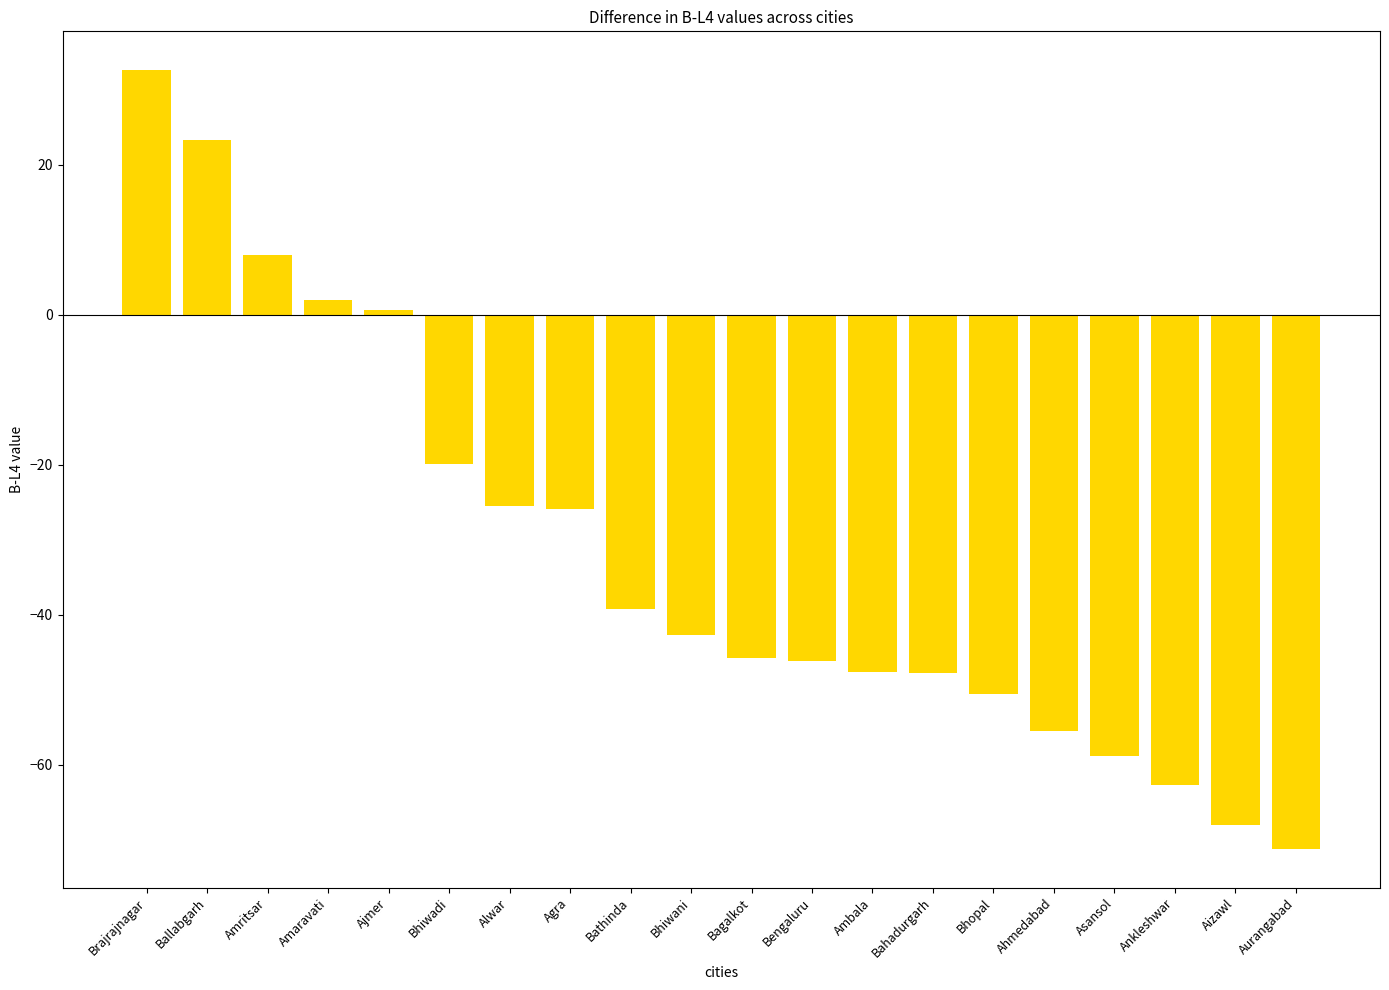

The value at Ballabgarh is 36.9. True or false?

False